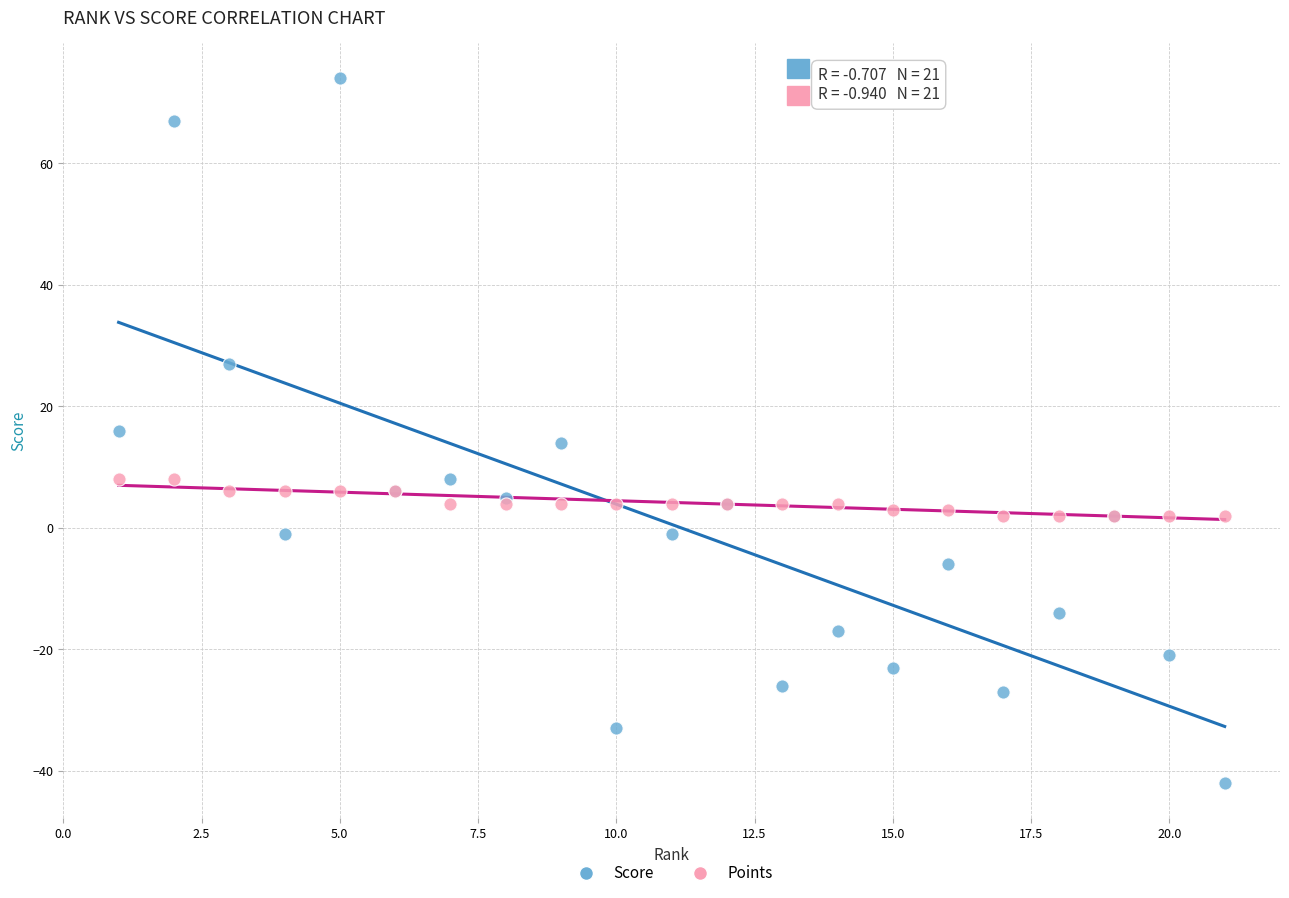

Which series contains the lowest Y value?

Score